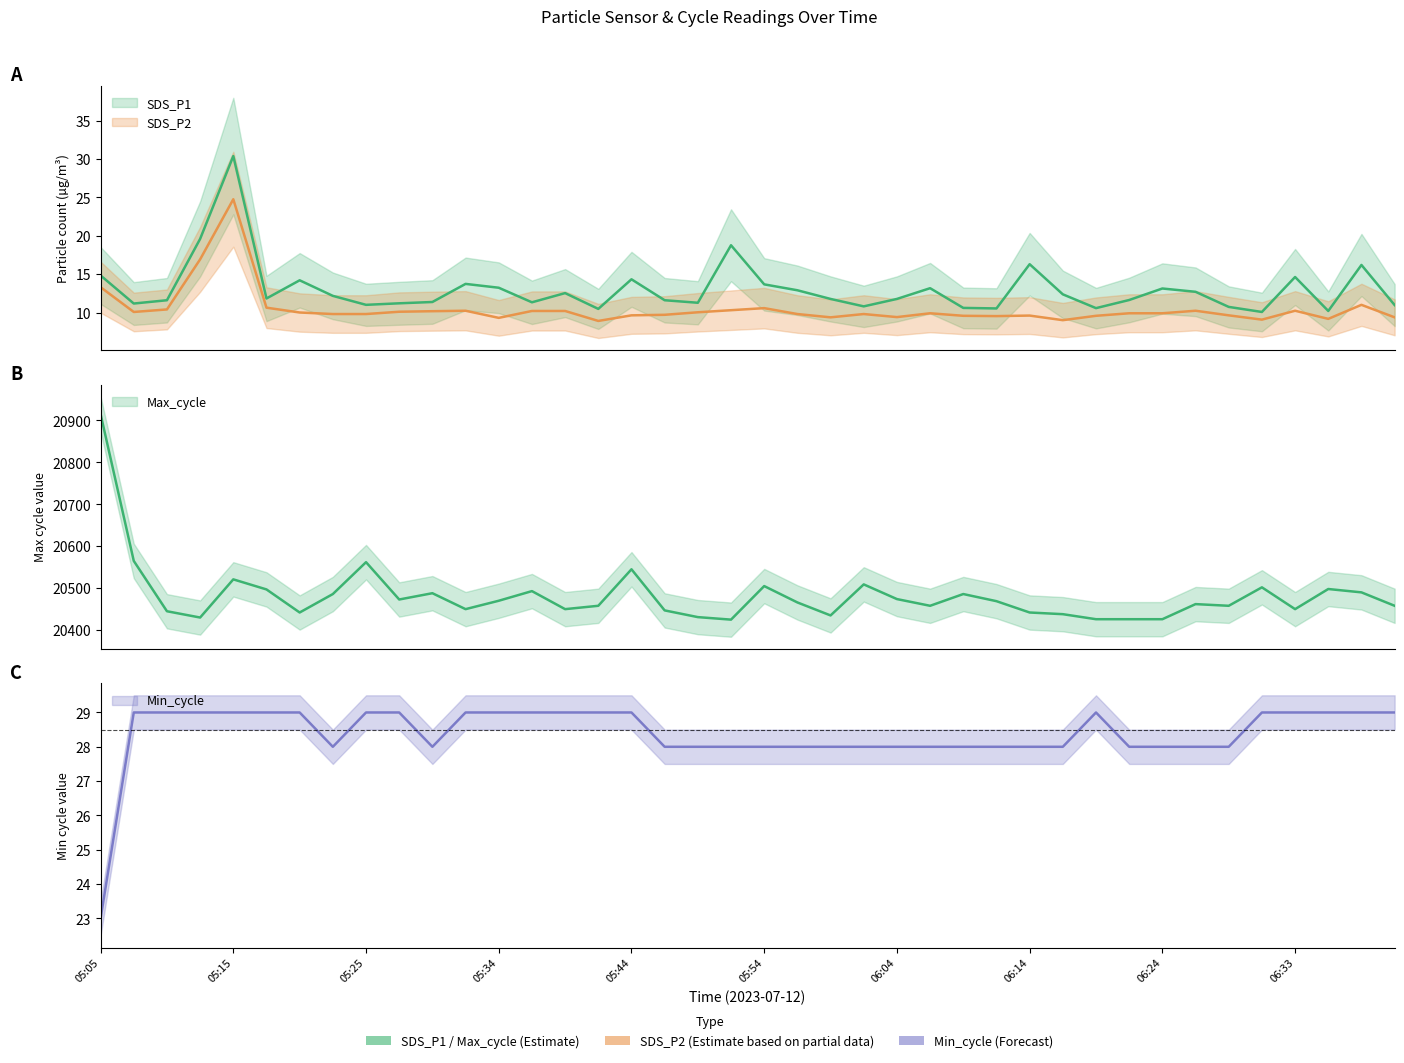

True or false: SDS_P1 and SDS_P2 intersect in this chart.

False